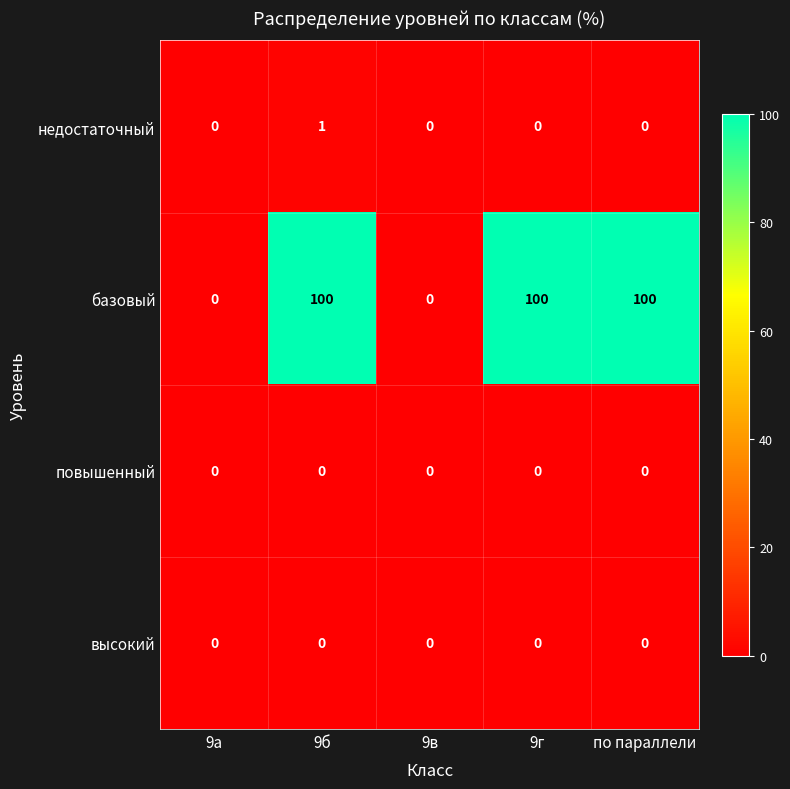

Which series changed the most between 9а and по параллели?

базовый